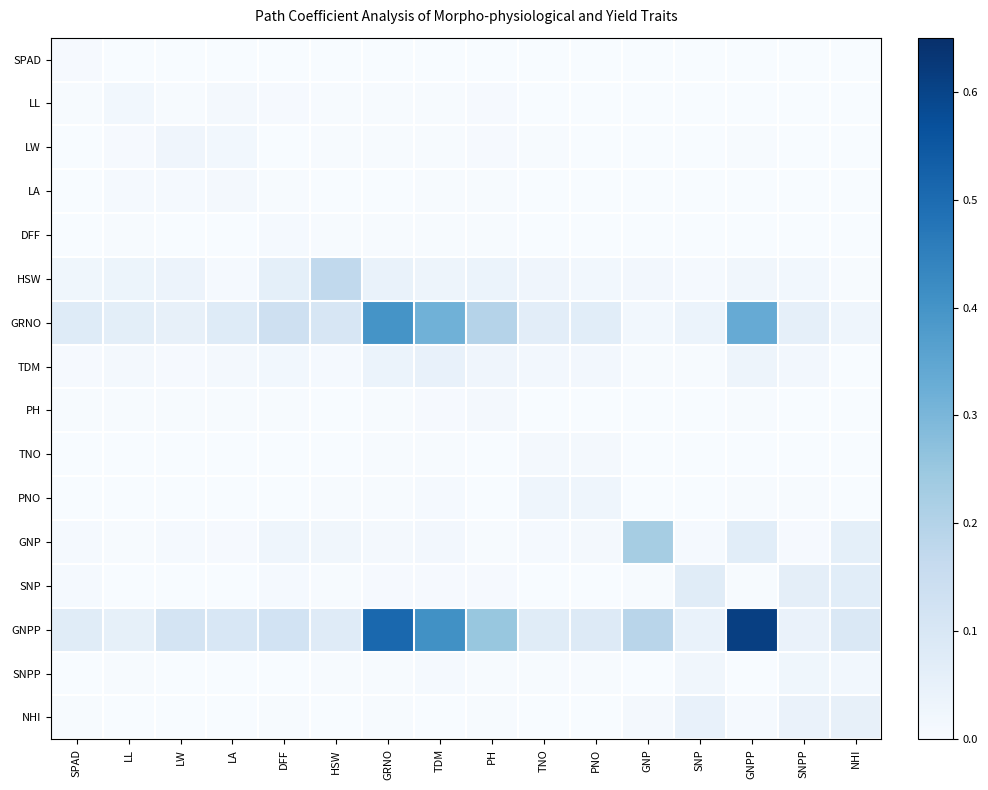

Which has a higher value, DFF or SNP?

DFF